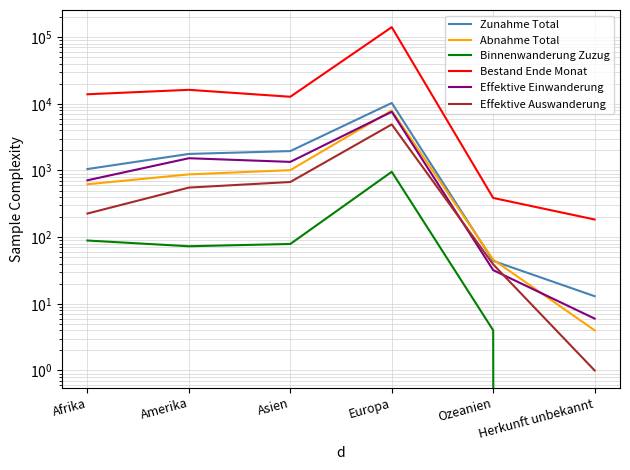

What is the sum of the Abnahme Total values at Afrika and Amerika?

1495